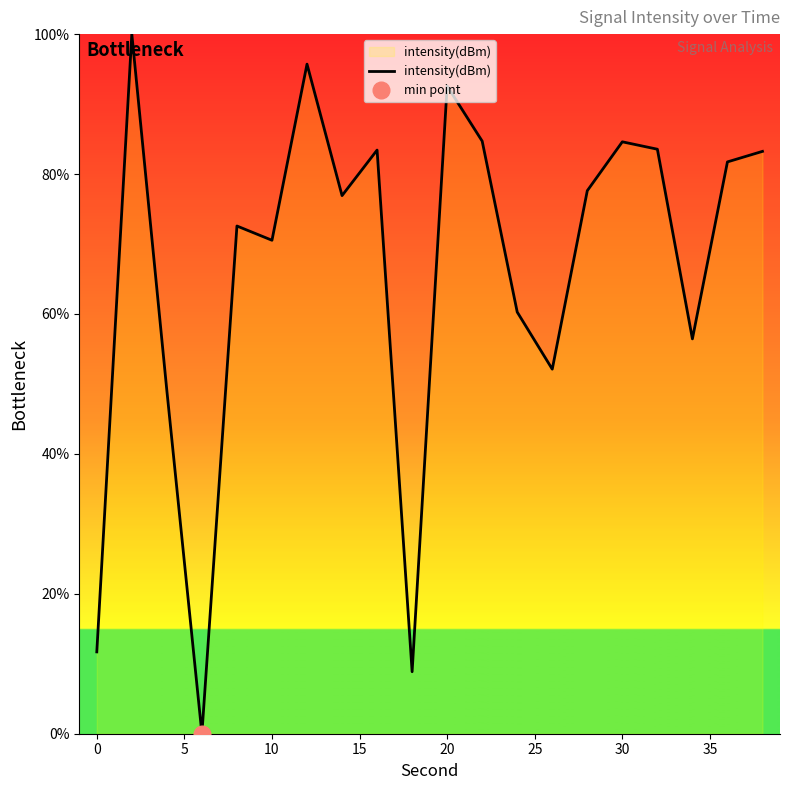

Is it true that intensity(dBm) equals 92.6 at 20?

True